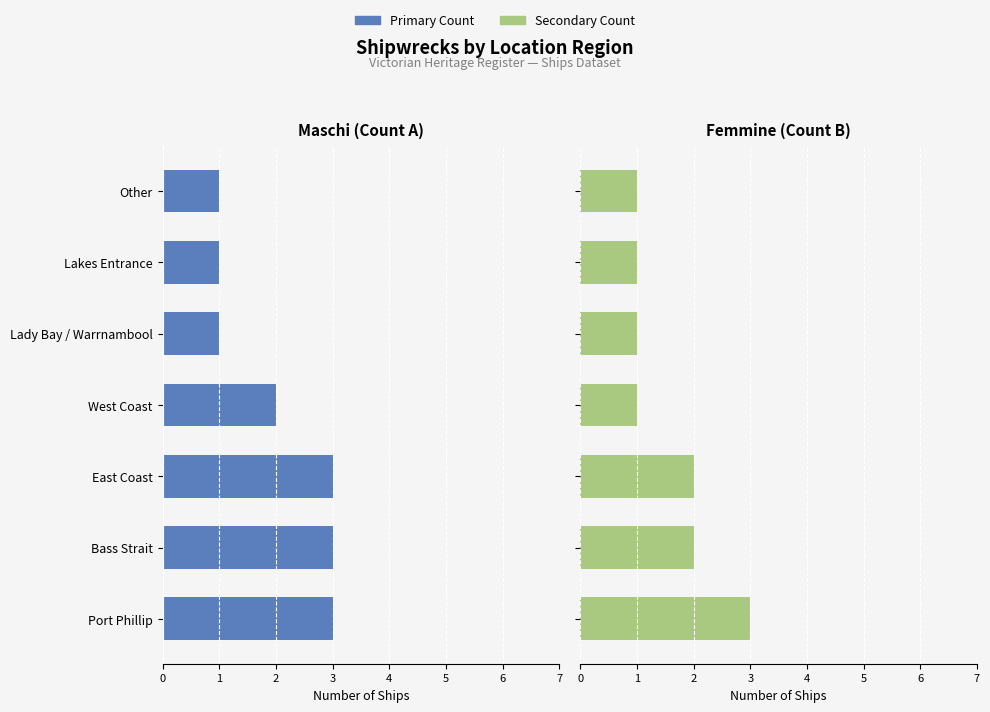

Reading left to right, list all the values displayed in this chart.

Maschi (Left Region): 3	3	3	2	1	1	1
Femmine (Right Region): 3	2	2	1	1	1	1